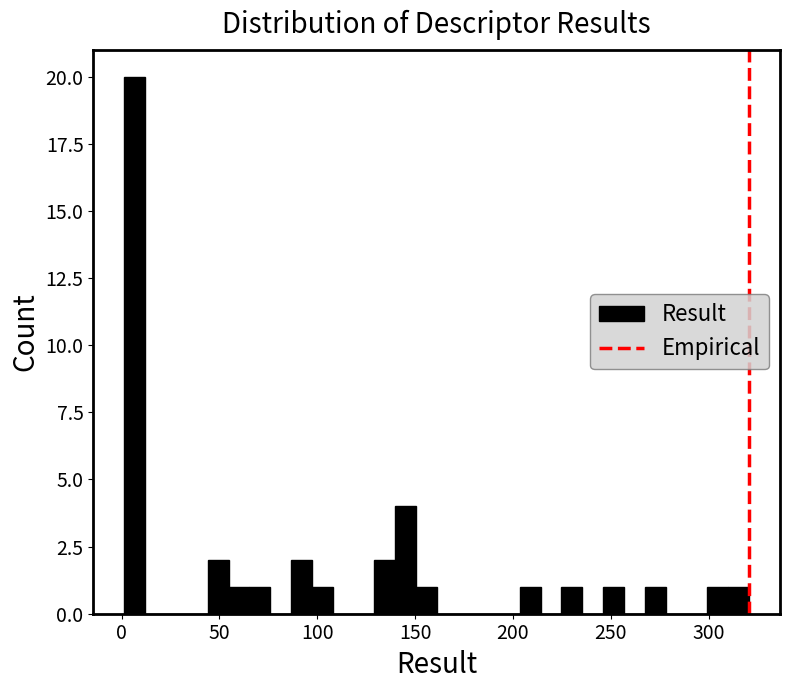

Read against the x-axis, roughly where is the centre of the tallest bar?

5